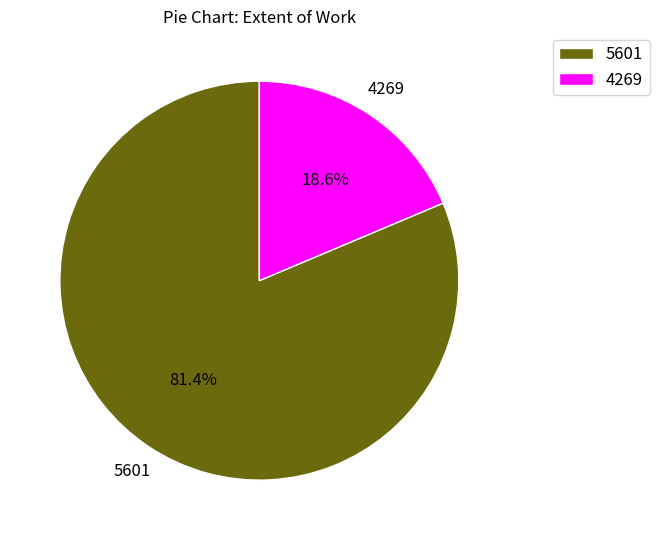

How many segments does this pie chart have?

2